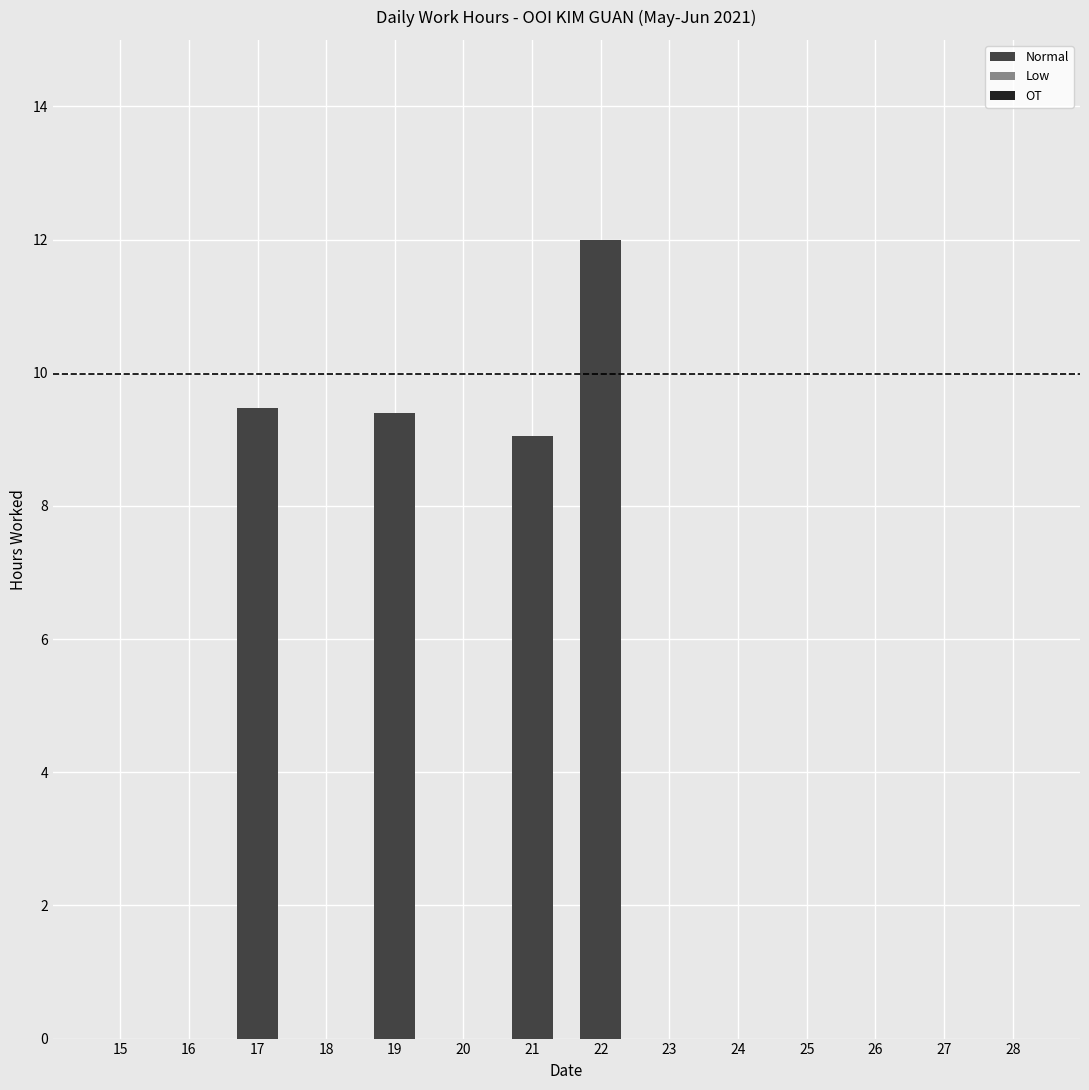

True or false: the data shows 0.0 at 16.

True